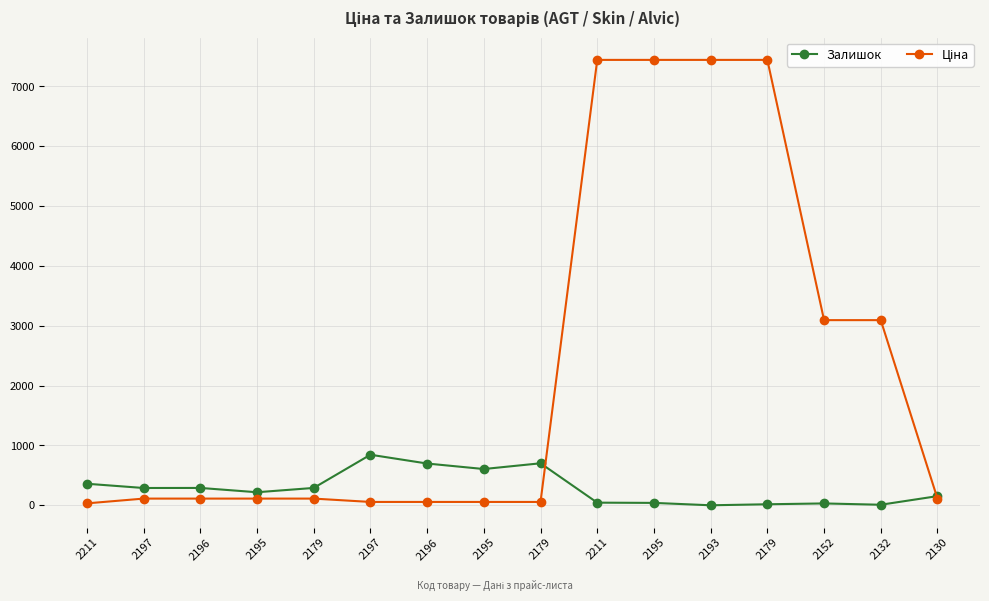

Count the number of categories in the chart.

16